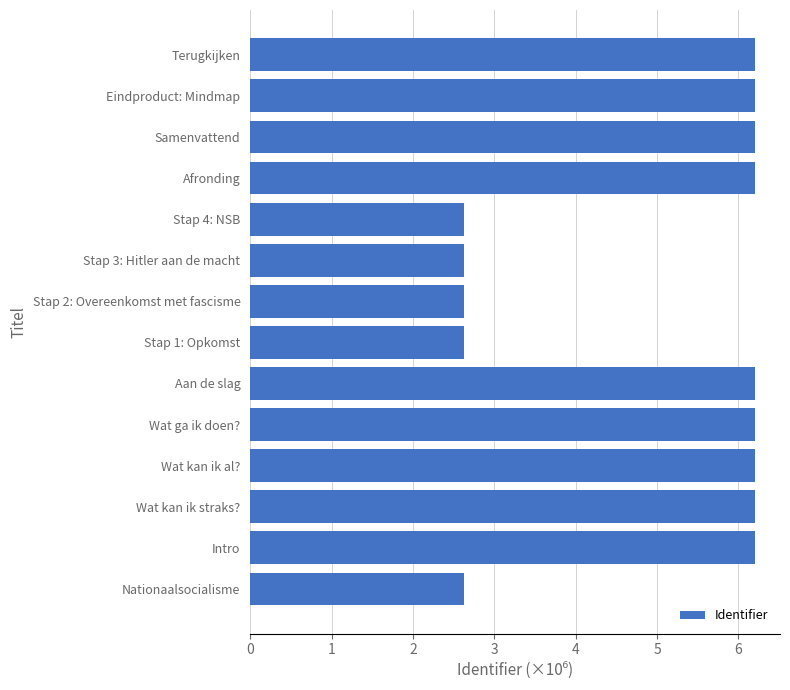

How many bars are there in total?

14